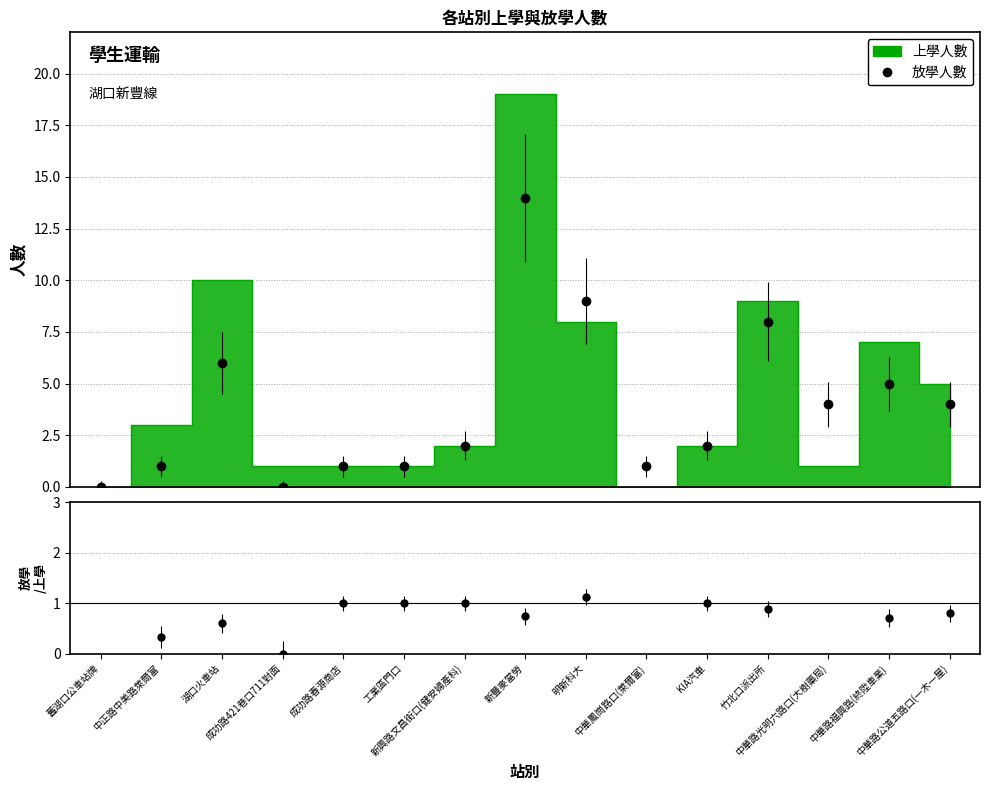

The value of 上學人數 at 中華路光明六路口(大樹藥局) is 1. True or false?

False